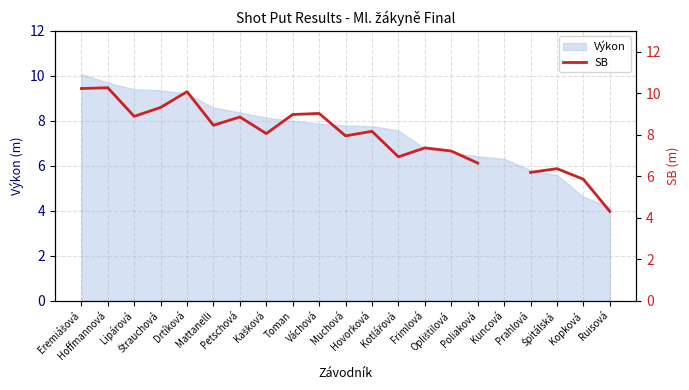

What is the highest value of the Výkon series?

10.1